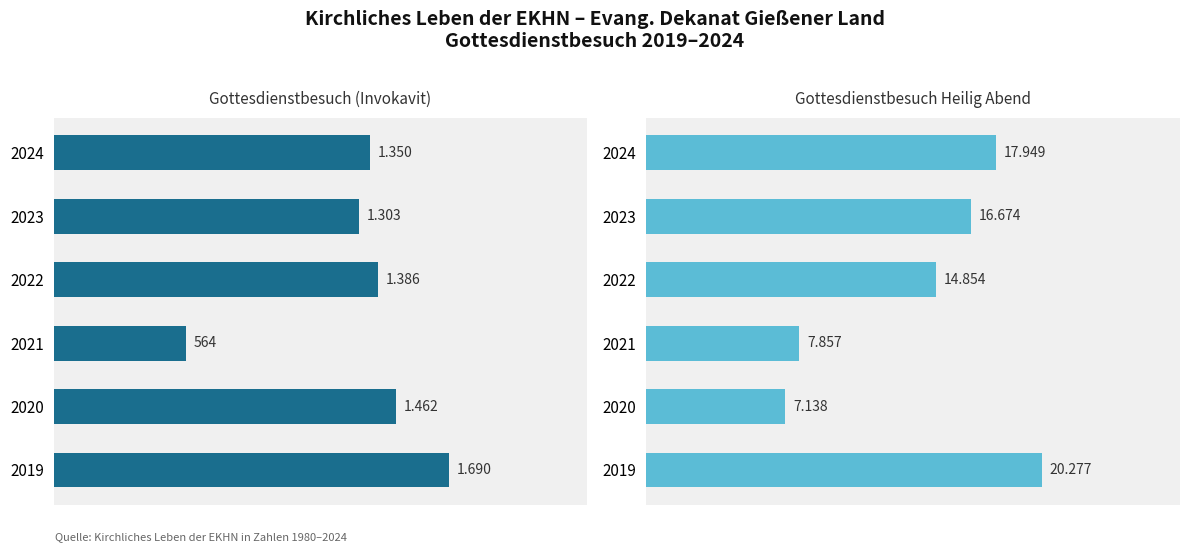

At 2022, list the series in order from smallest to largest.

Gottesdienstbesuch (Invokavit), Gottesdienstbesuch Heilig Abend